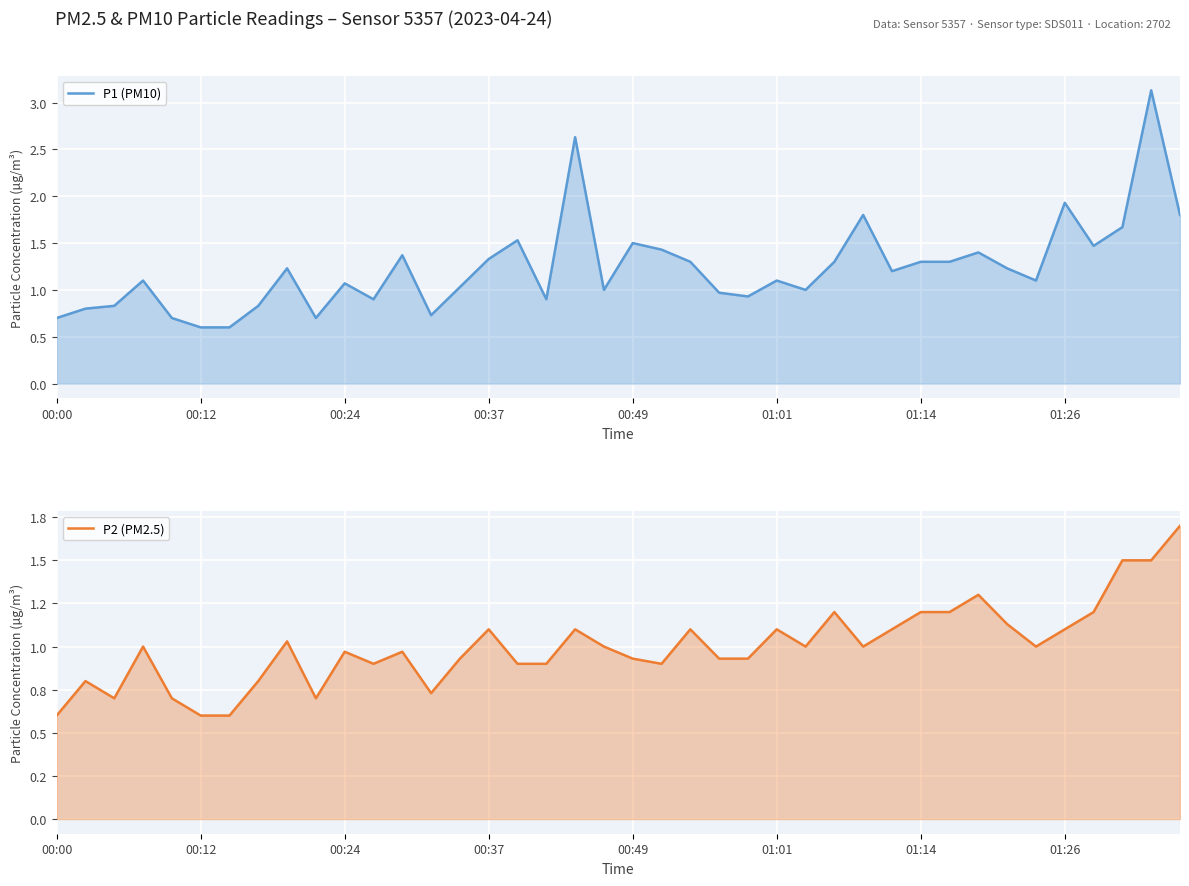

What is the difference between the second highest and minimum values in the P1 (PM10) series?

2.0